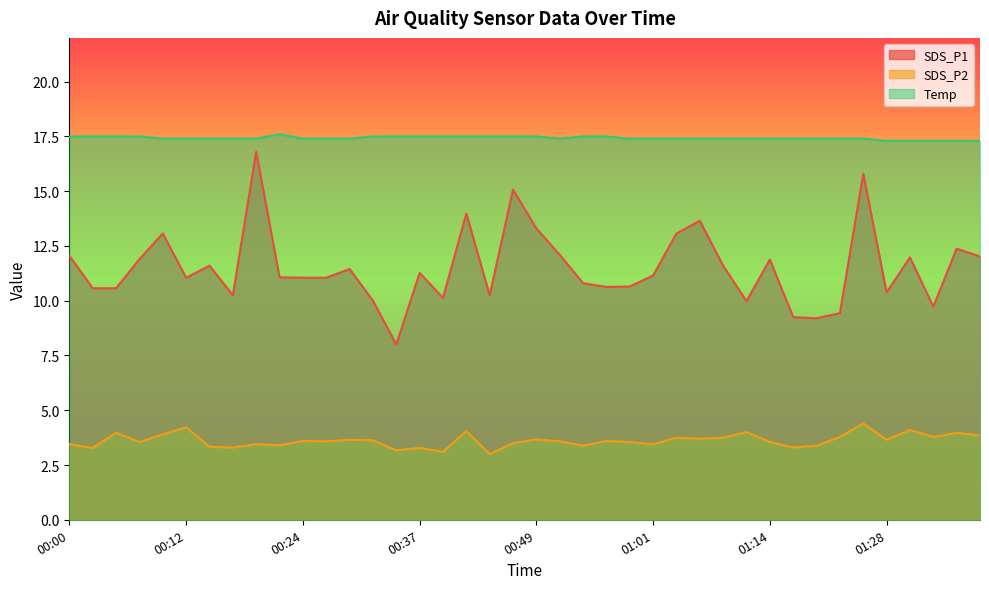

Rank the series by their average value, from lowest to highest.

SDS_P2, SDS_P1, Temp